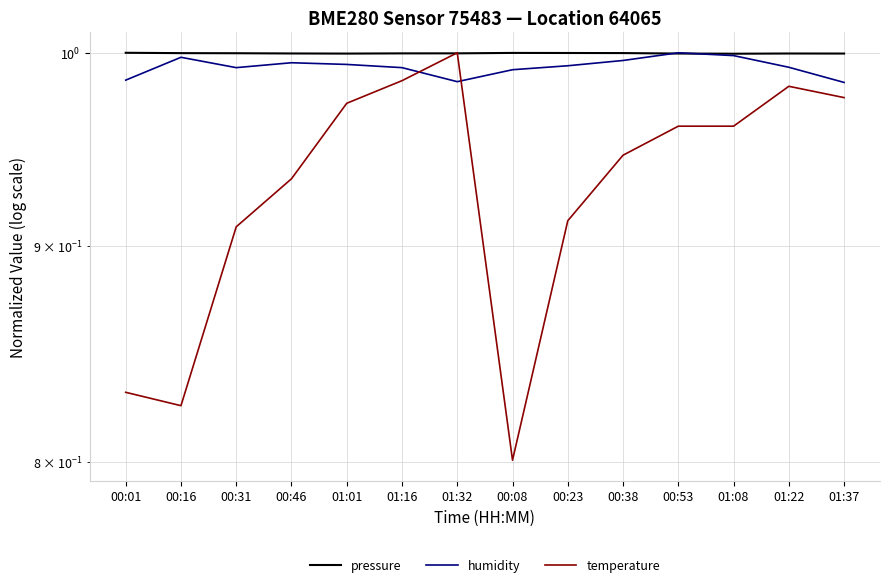

Is this an area chart (filled region under the line)?

No